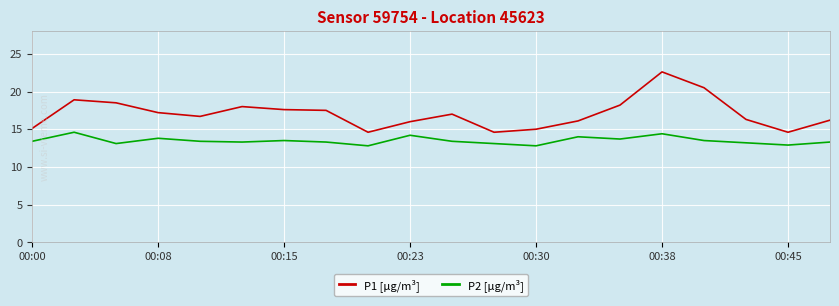

What is the lowest value of the P2 [μg/m³] series?

12.8